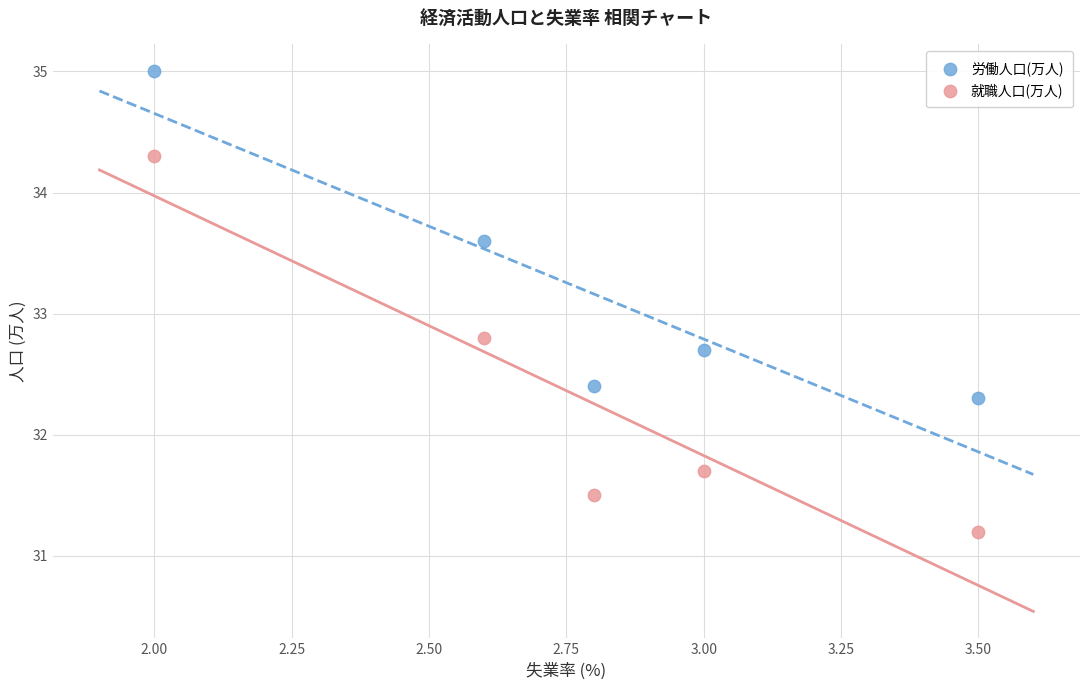

Which series contains the lowest Y value?

就職人口(万人)